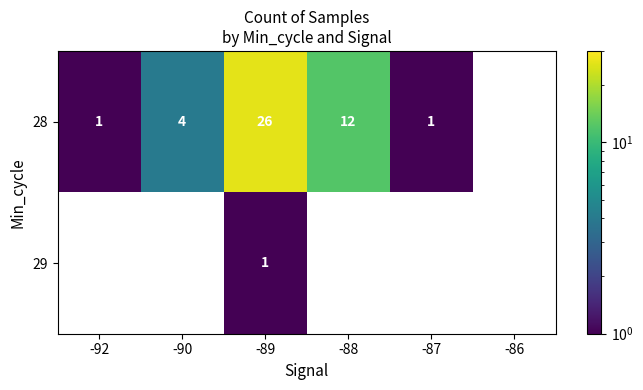

At which category is the sum across all series the highest?

-89